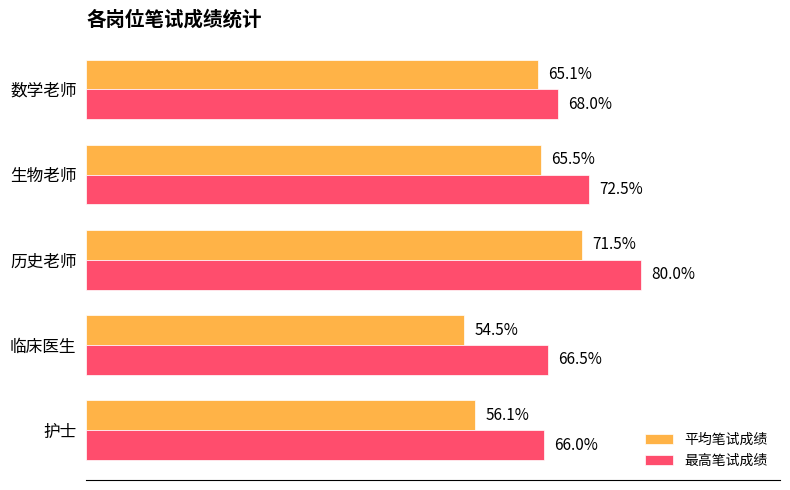

At which category does the chart reach its minimum across all series?

临床医生